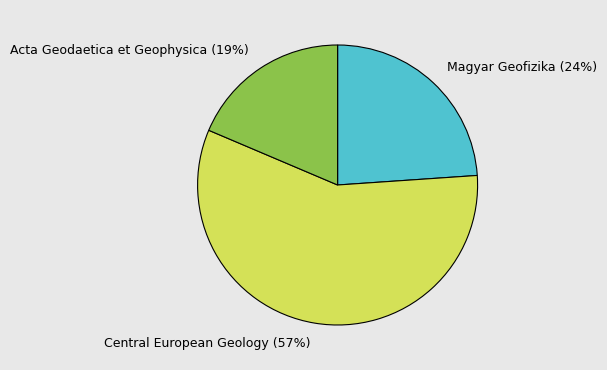

To the nearest percent, what portion does Magyar Geofizika represent?

24%